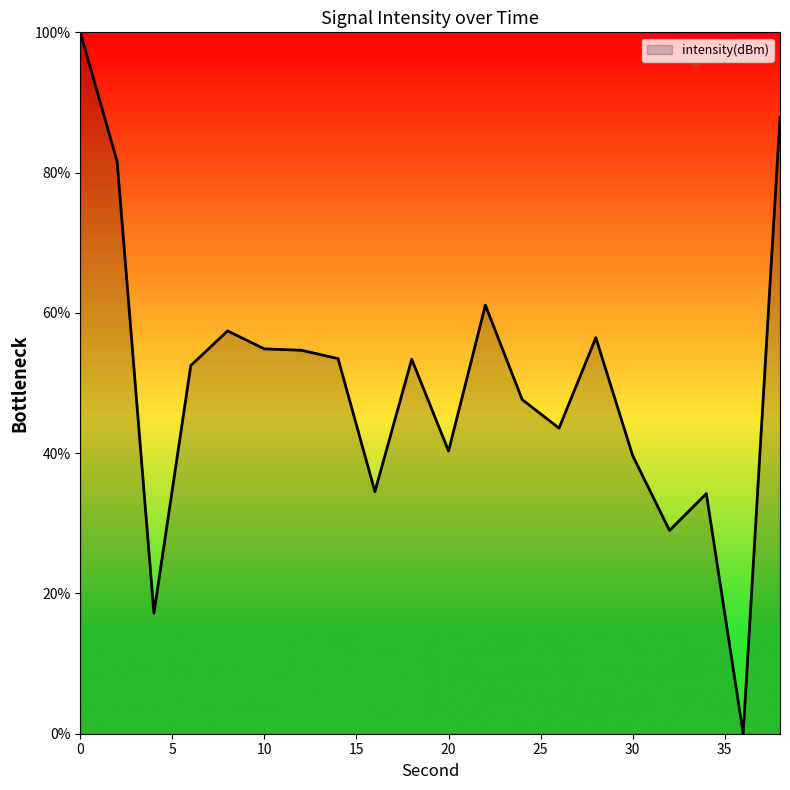

What is the difference between the maximum and minimum values?

100.0